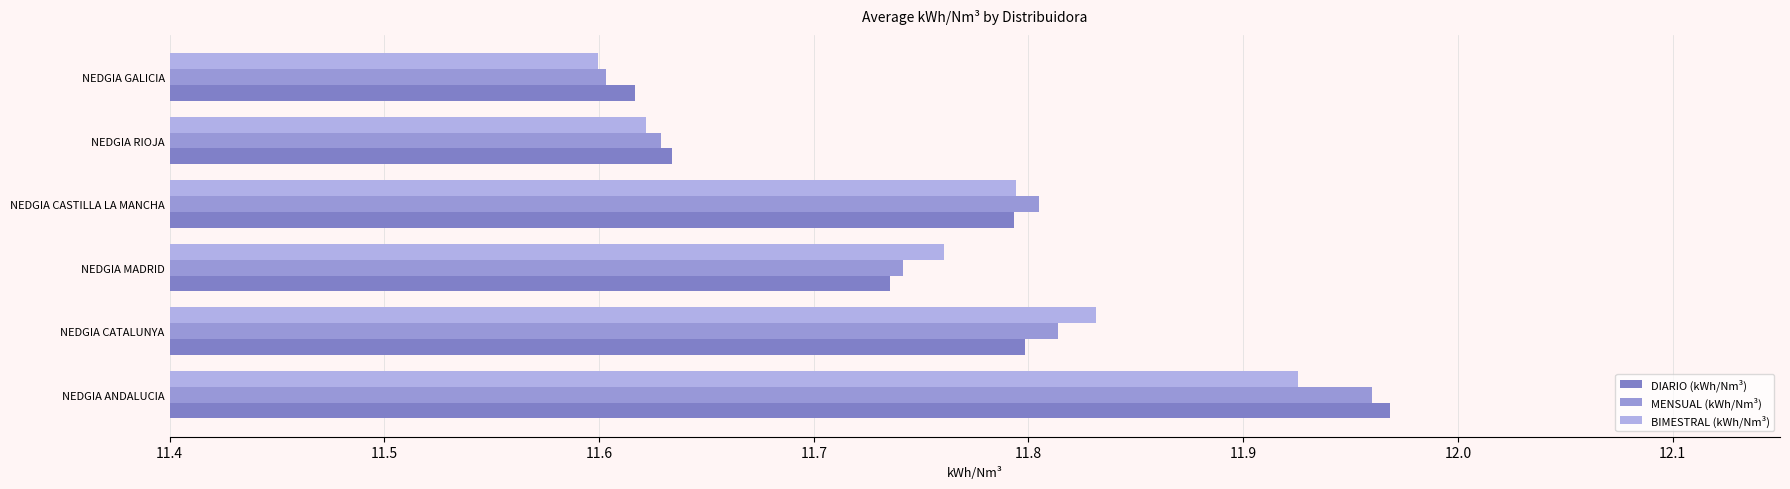

How many data points does each series have?

6